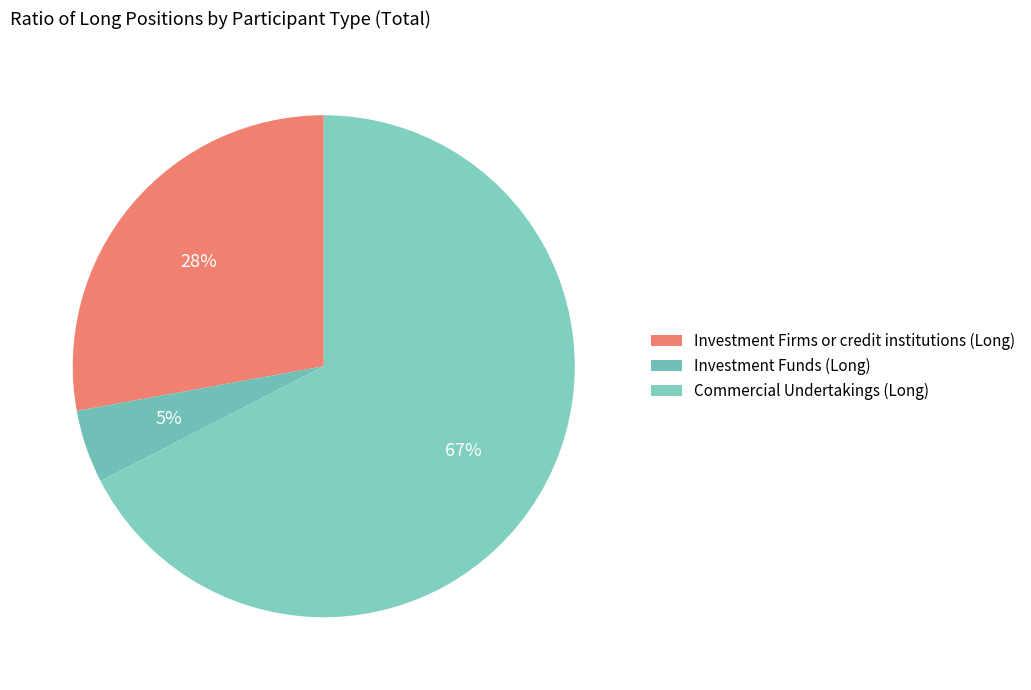

Does any single category account for the majority?

Yes